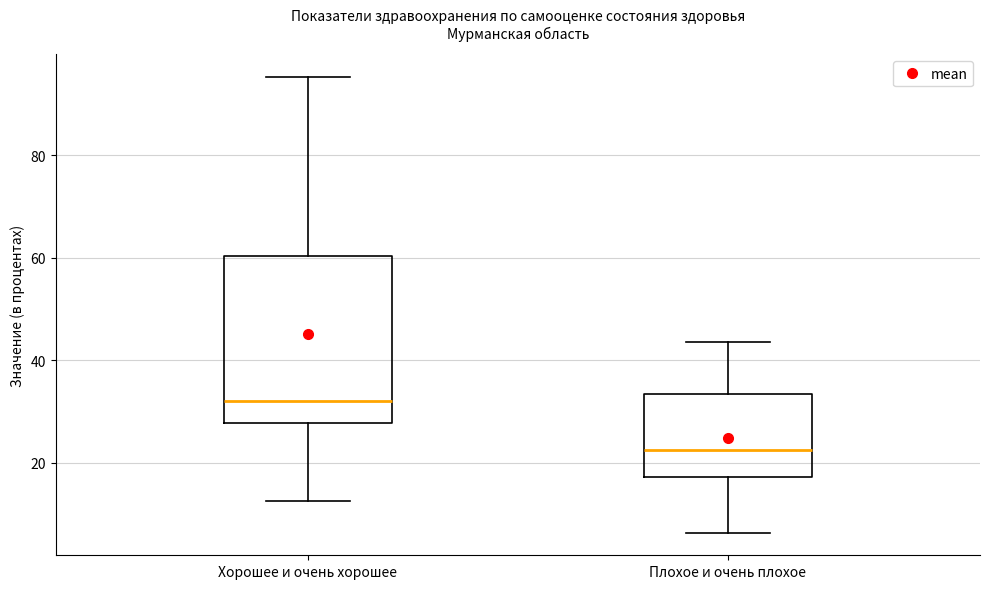

Reading left to right, read every box against the y-axis: the position of its median line, the range the box covers, and the ends of its whiskers. The values are not printed on the chart, so give them approximately, as read against the axis.

Хорошее и очень хорошее: median 32, box 28 to 60, whiskers 12 to 96
Плохое и очень плохое: median 22, box 18 to 34, whiskers 6 to 44